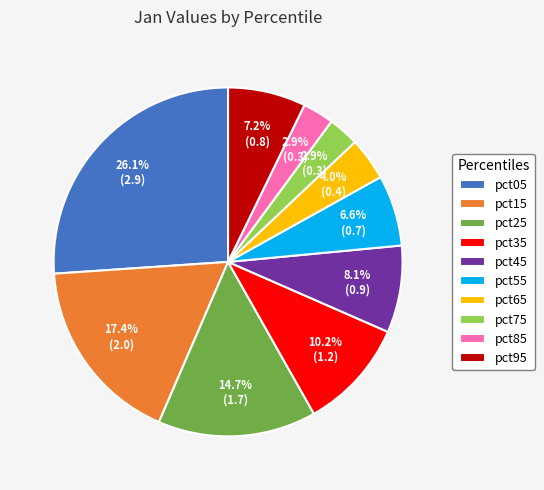

To the nearest percent, what is the average slice percentage?

10%